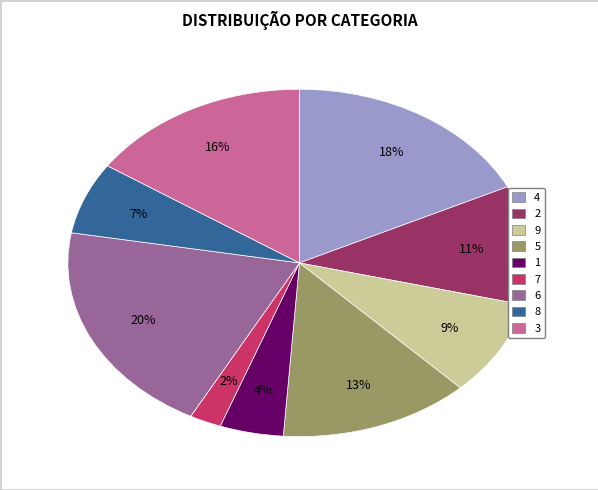

Do 2 and 9 together represent more than half of the pie?

No